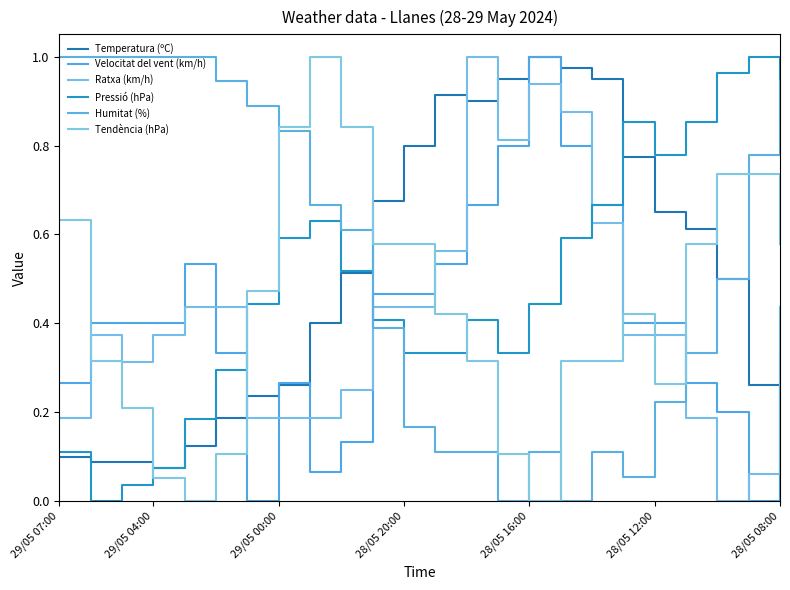

How many interior local valleys does the Tendència (hPa) series have?

3